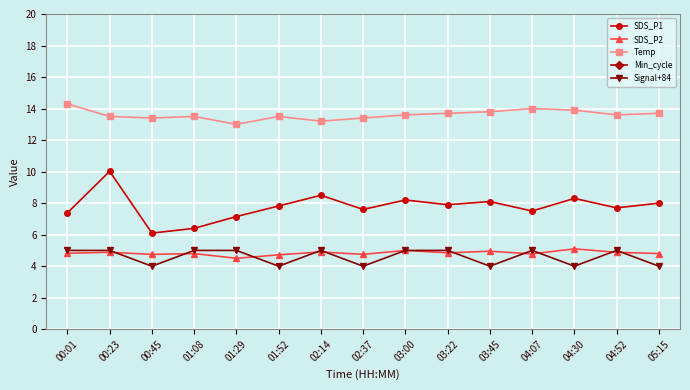

At how many categories does at least one series exceed 11?

15